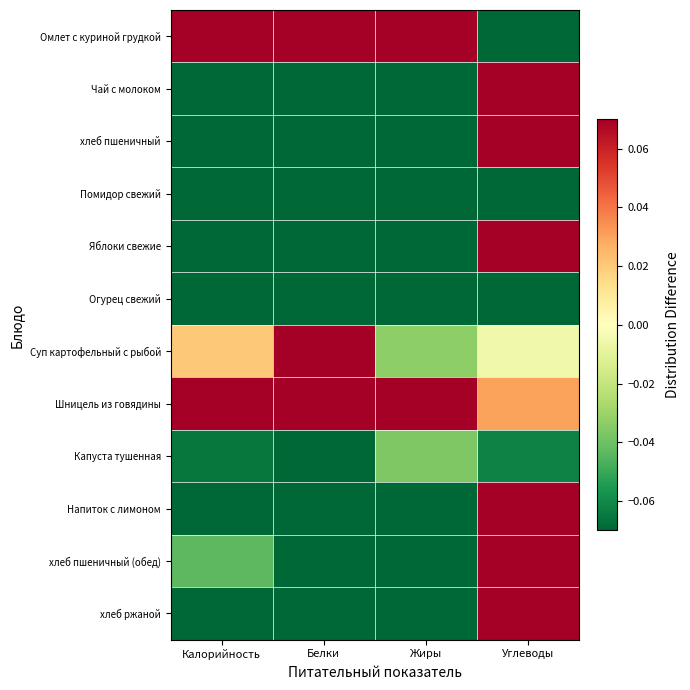

Which series has the widest spread of values?

Омлет с куриной грудкой